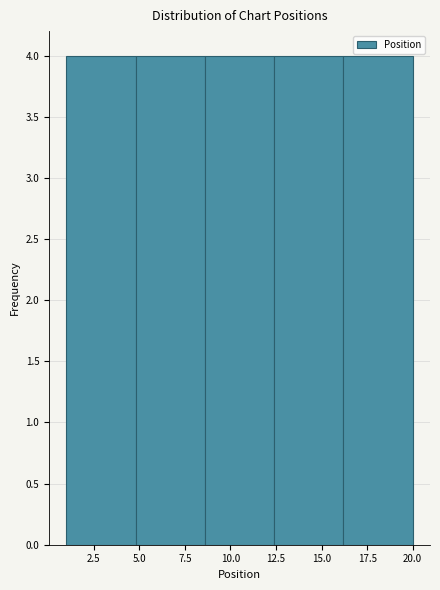

Reading left to right, list every bar in this chart as the range it spans on the x-axis followed by its height. Neither the bar edges nor the heights are printed on the chart, so give them approximately, as read against the axes.

1.0 to 4.8: 4
4.8 to 8.6: 4
8.6 to 12.4: 4
12.4 to 16.2: 4
16.2 to 20.0: 4